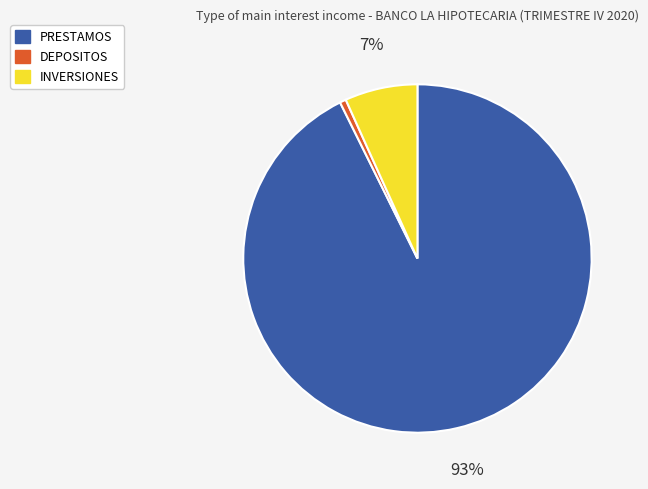

How many segments does this pie chart have?

3